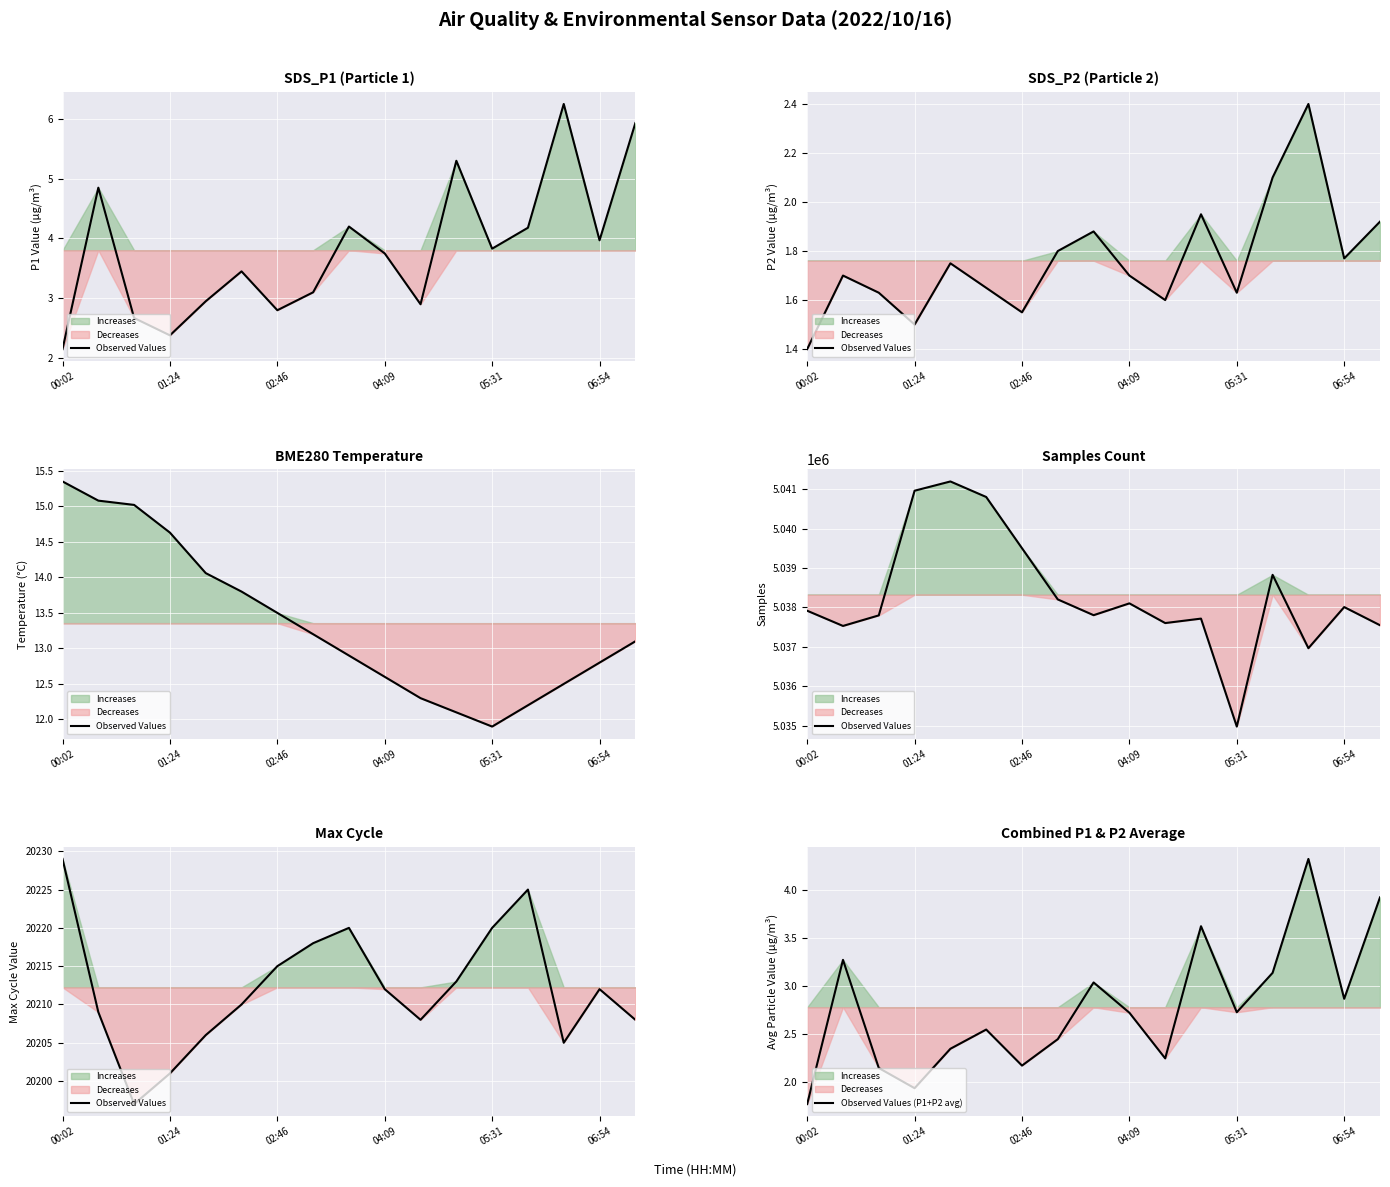

Rank the series by their maximum value, from lowest to highest.

Observed Values (P1+P2 avg), Observed Values